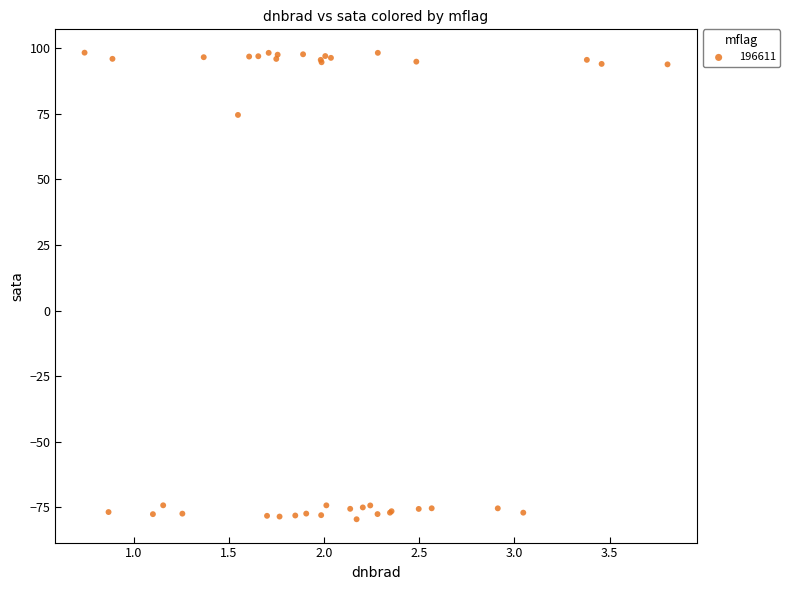

What Y value in the scatter plot is closest to 9?

74.6